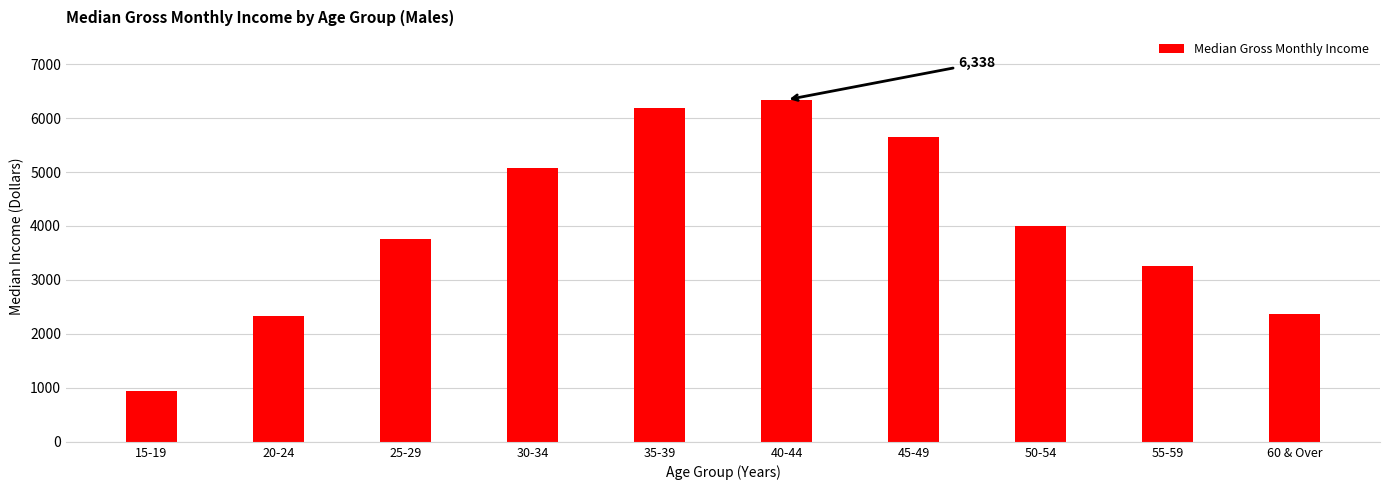

What is the sum of all values?

39890